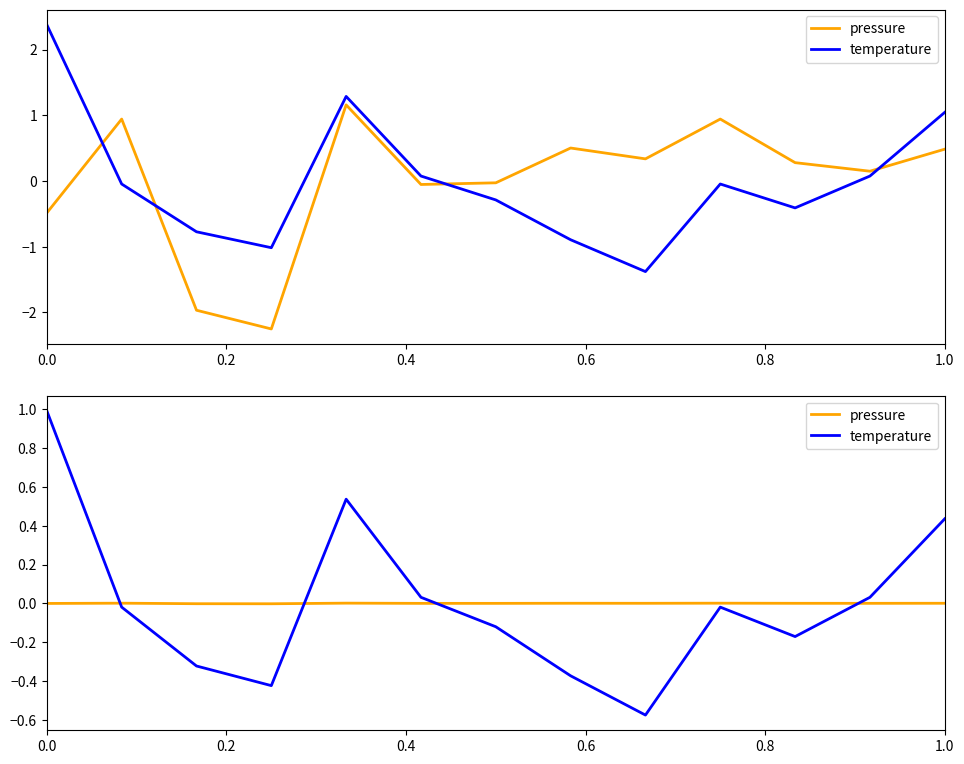

How many positive values does the pressure series have?

8